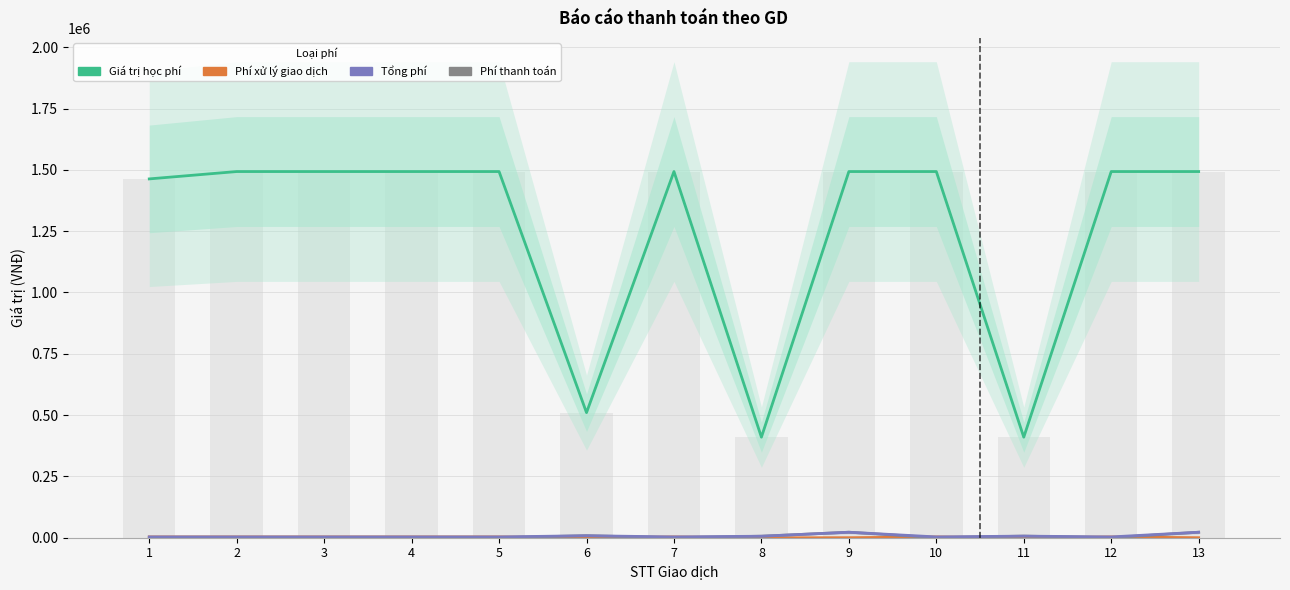

Count the number of categories in the chart.

13